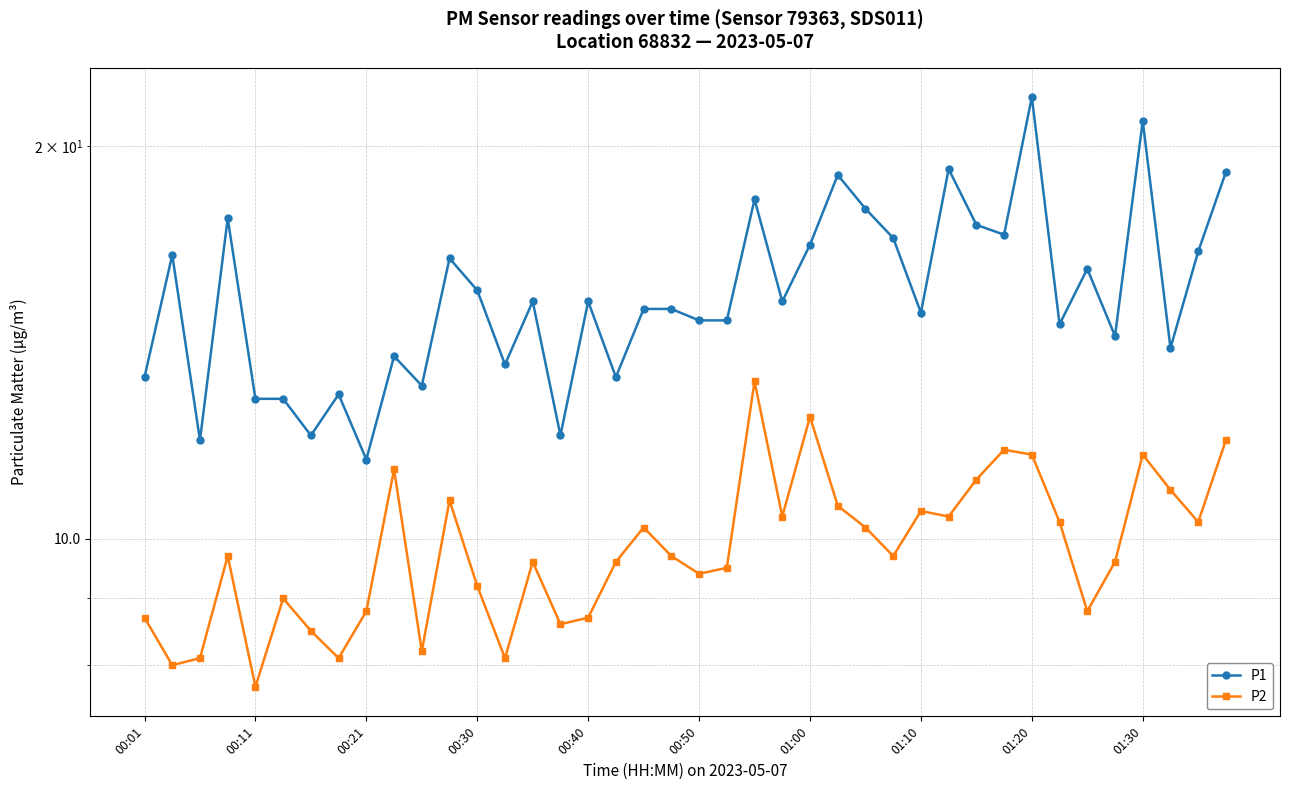

True or false: P1 has more than 2 points higher than both neighbors.

True